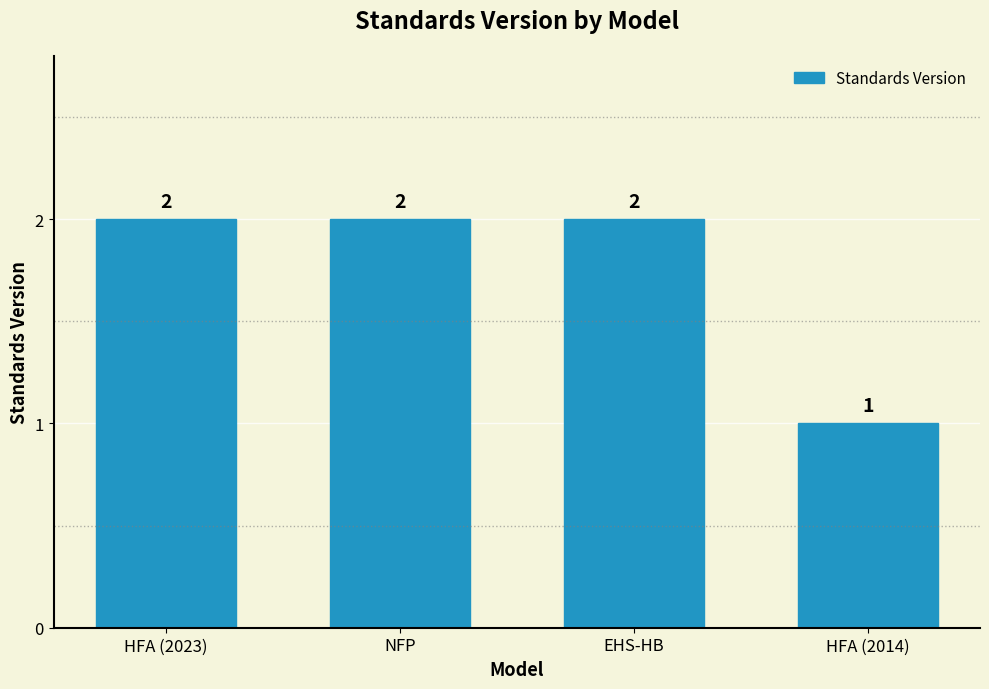

What is the value of the 4th bar from the left?

1